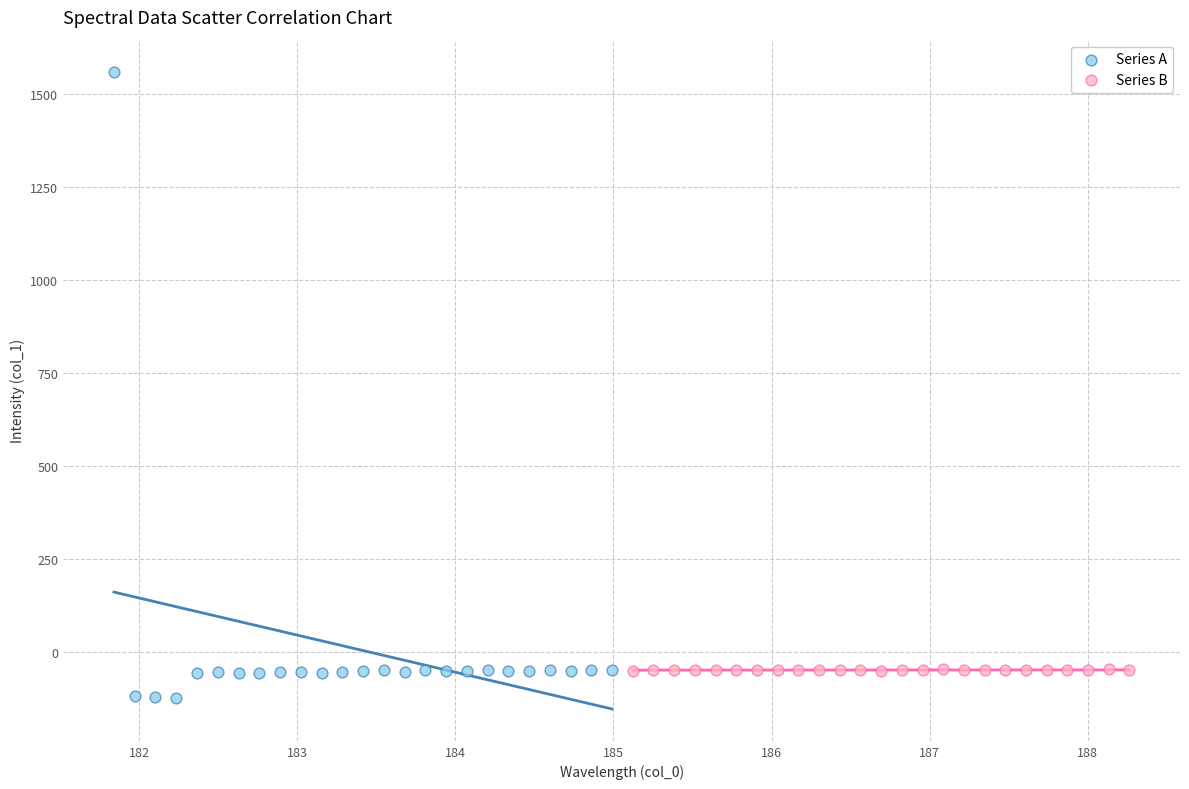

Which series has the largest Y range (max minus min)?

Series A